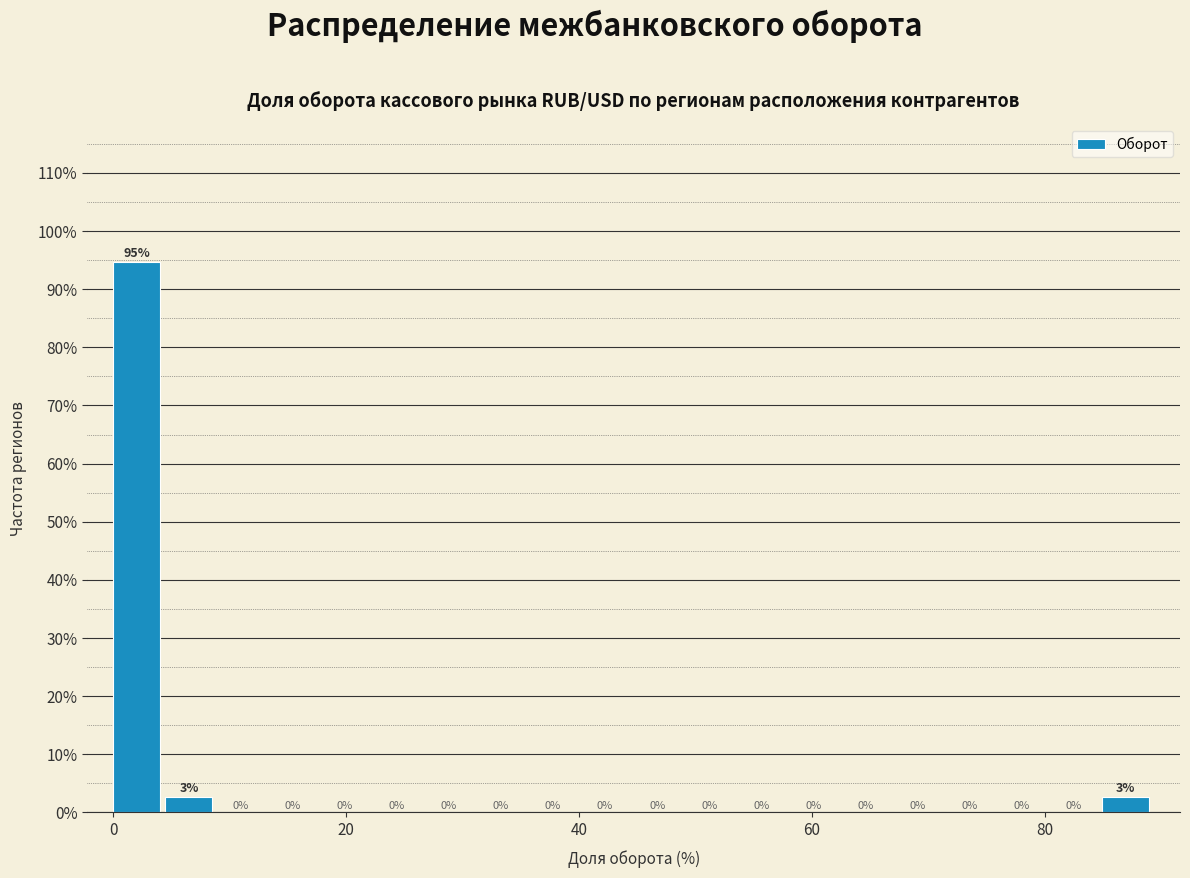

Read against the x-axis, roughly where is the centre of the tallest bar?

2